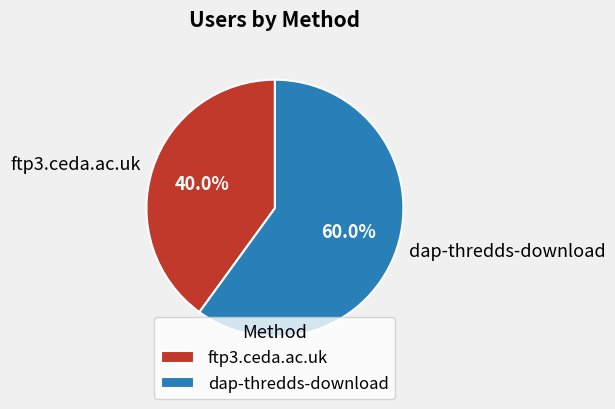

To the nearest percent, what portion does dap-thredds-download represent?

60%